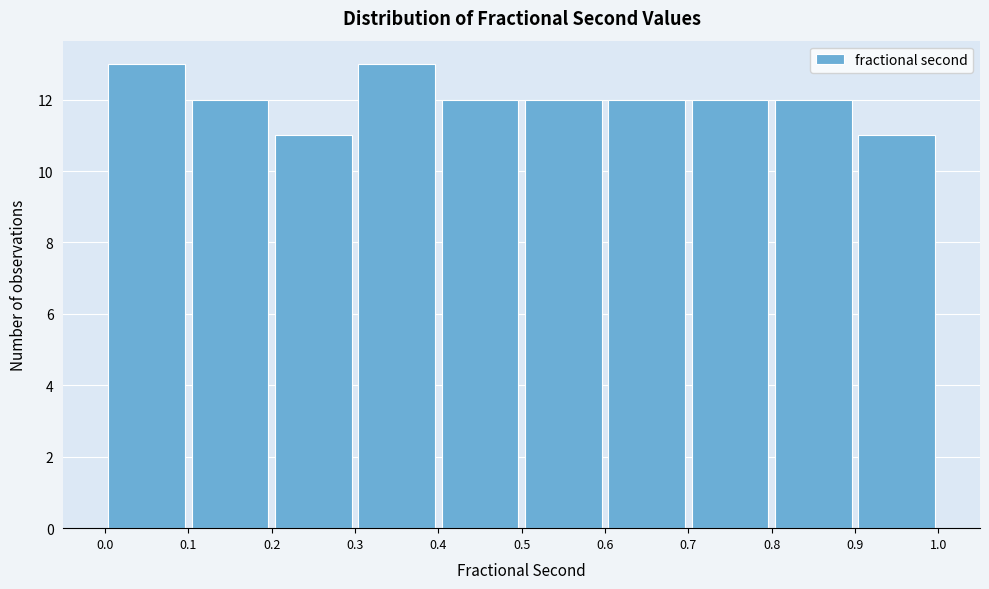

What is the height of the bar covering 0.4 to 0.5 on the x-axis? The values are not printed on the chart, so give them approximately, as read against the axis.

12